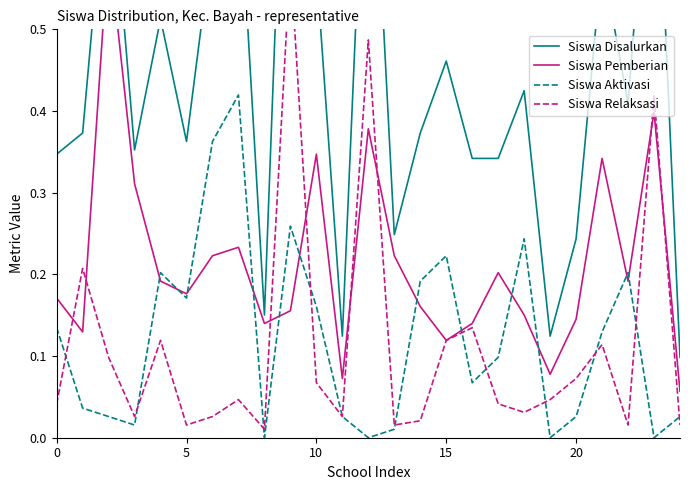

What is the difference between the highest and lowest values at 11?

0.1